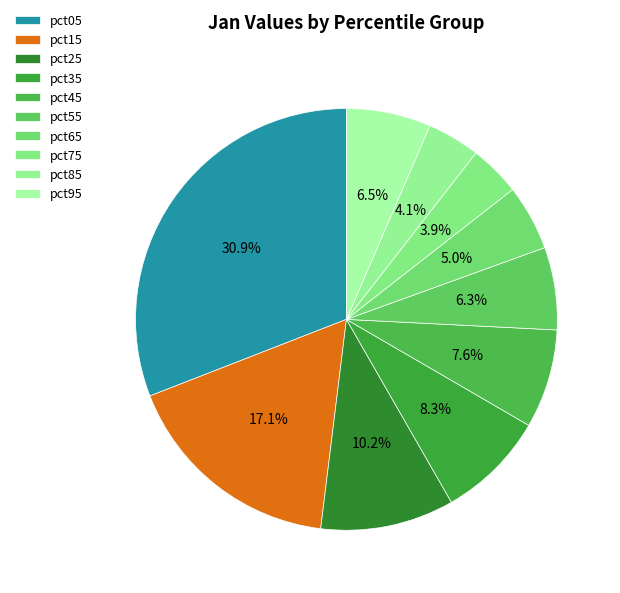

Does pct75 account for over 50% of the chart?

No